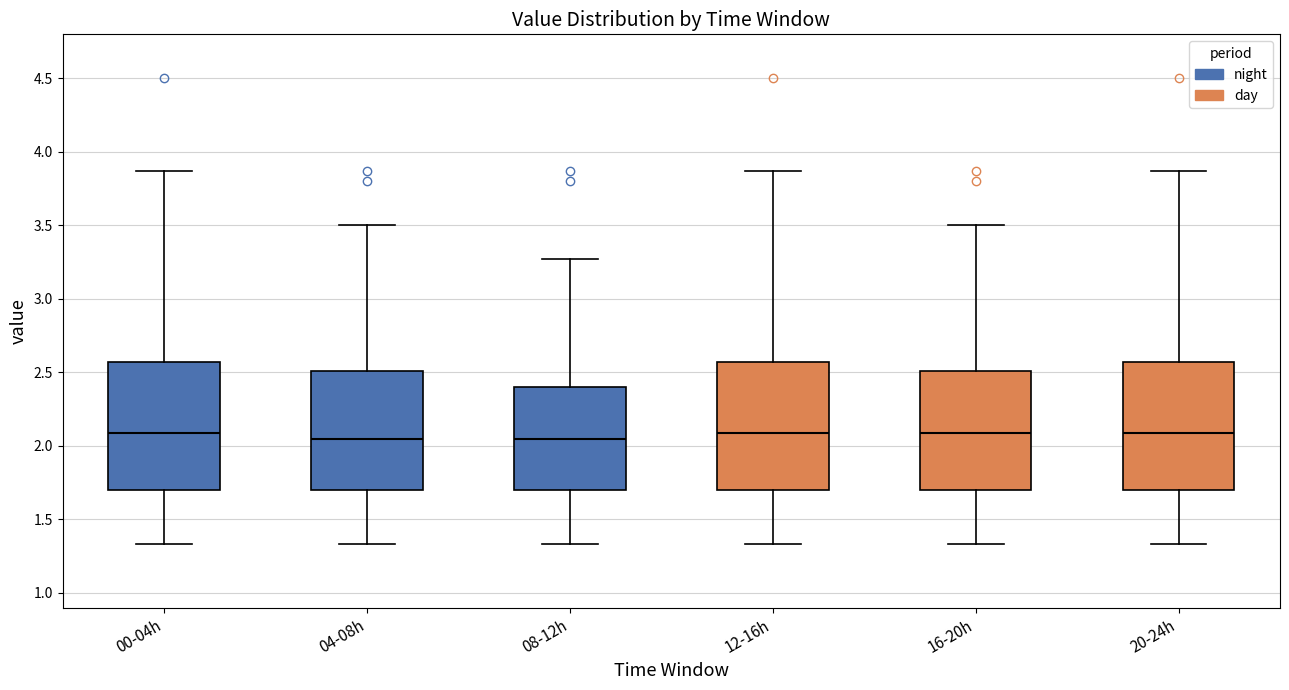

Where does the upper whisker of the box for 12-16h end on the y-axis? The values are not printed on the chart, so give them approximately, as read against the axis.

3.85